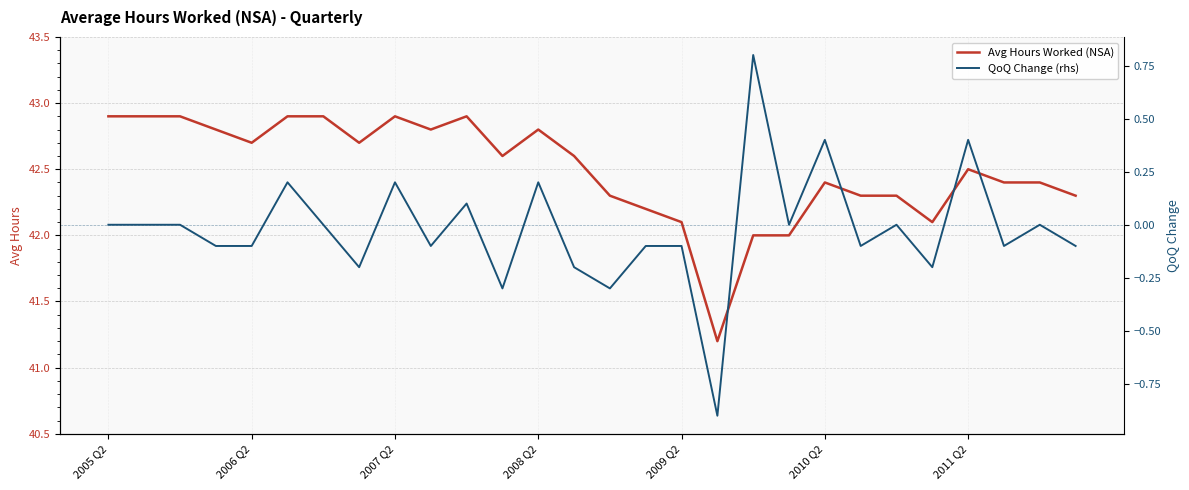

In QoQ Change (rhs), how many points are higher than both neighbors (excluding endpoints)?

9